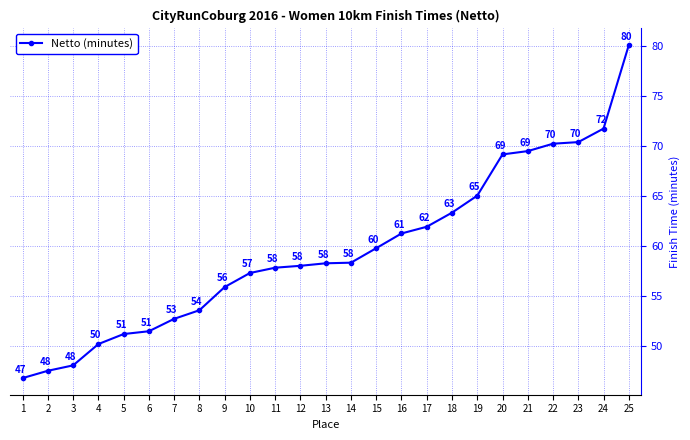

Is it true that the value at 18 is 63.3?

True